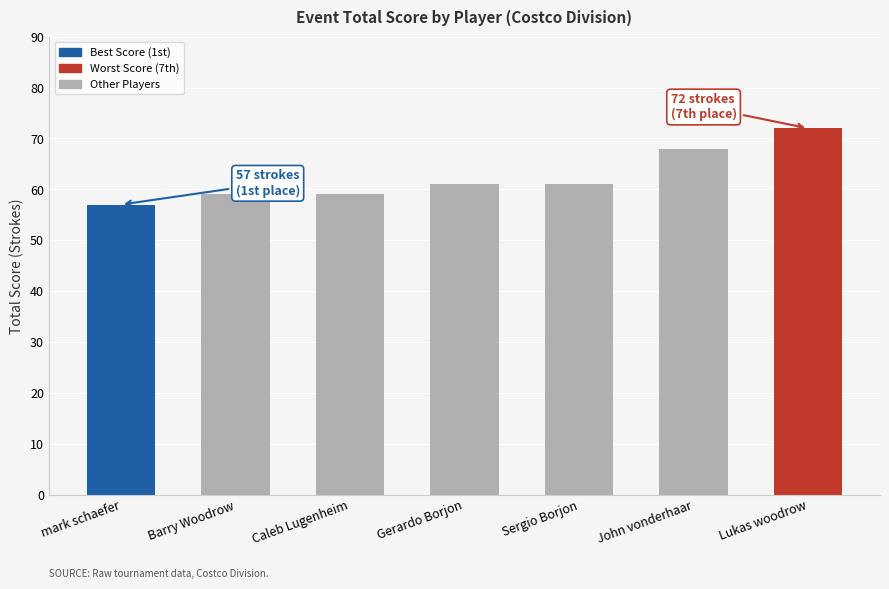

What is the ratio of the value at Lukas woodrow to the value at Barry Woodrow?

1.2